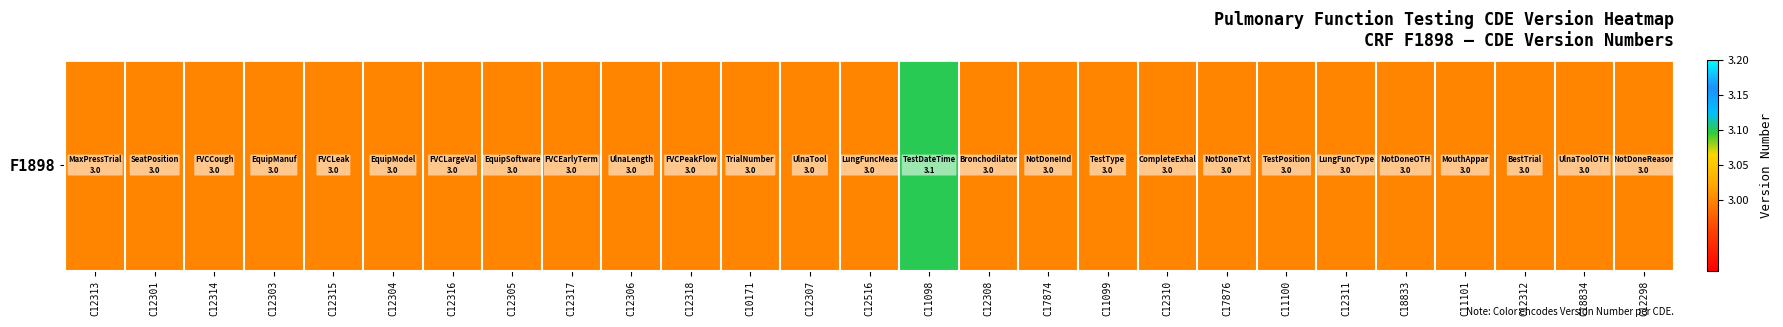

List the labels in order of value, smallest first.

C12313, C12301, C12314, C12303, C12315, C12304, C12316, C12305, C12317, C12306, C12318, C10171, C12307, C12516, C12308, C17874, C11099, C12310, C17876, C11100, C12311, C18833, C11101, C12312, C18834, C12298, C11098